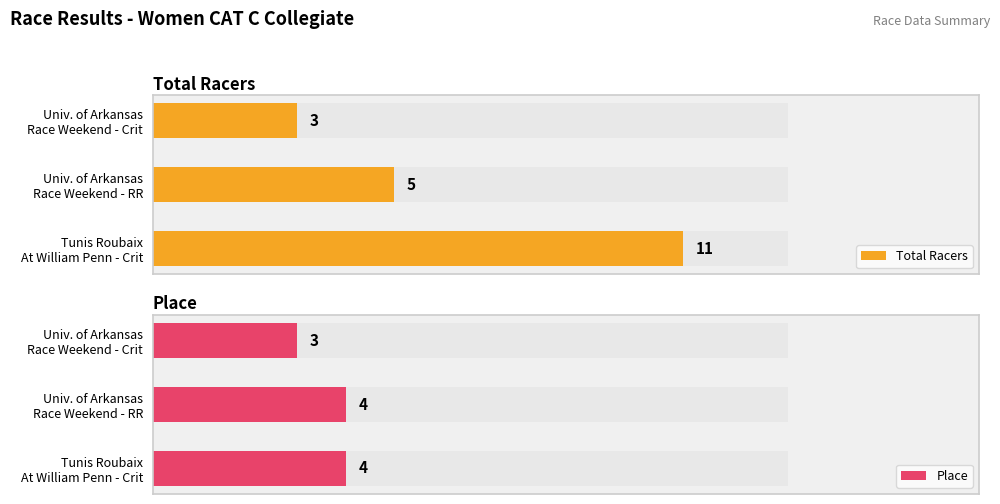

Which series has the largest range (max minus min)?

Total Racers